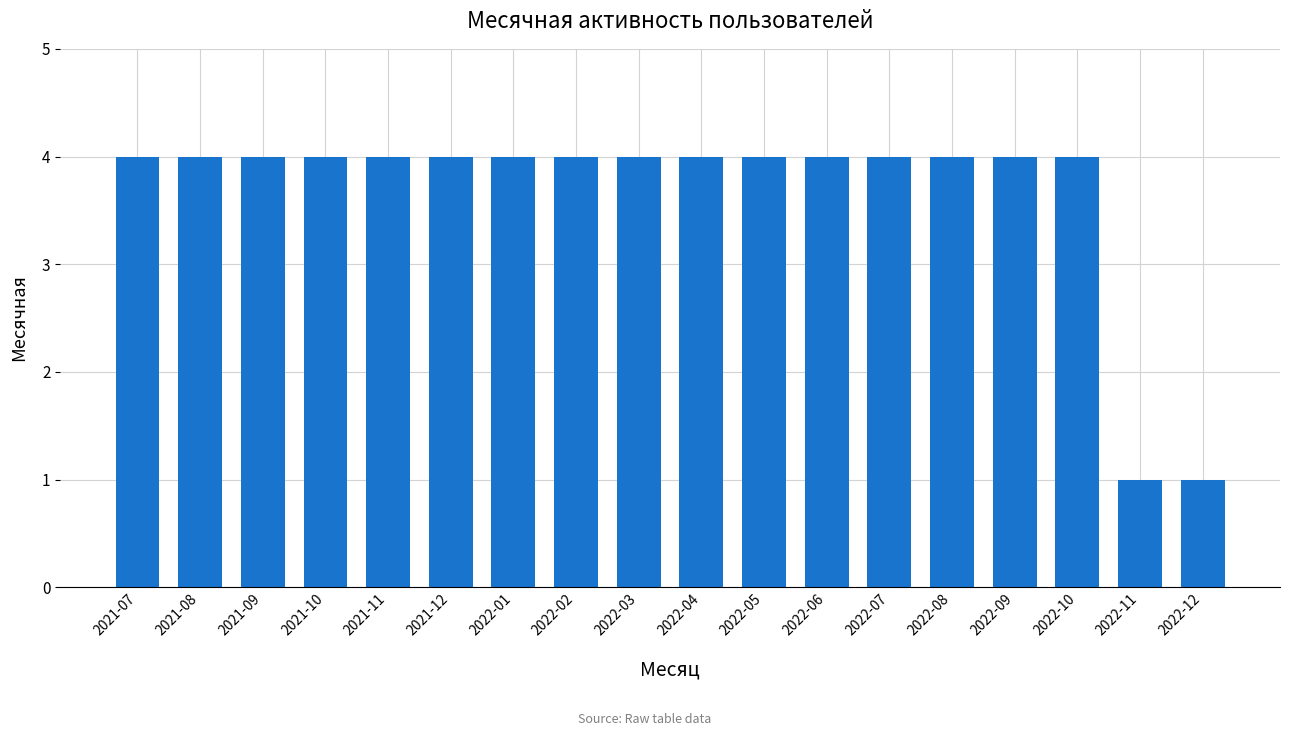

Approximately how many times larger is the value at 2022-10 compared to 2022-02?

1.0